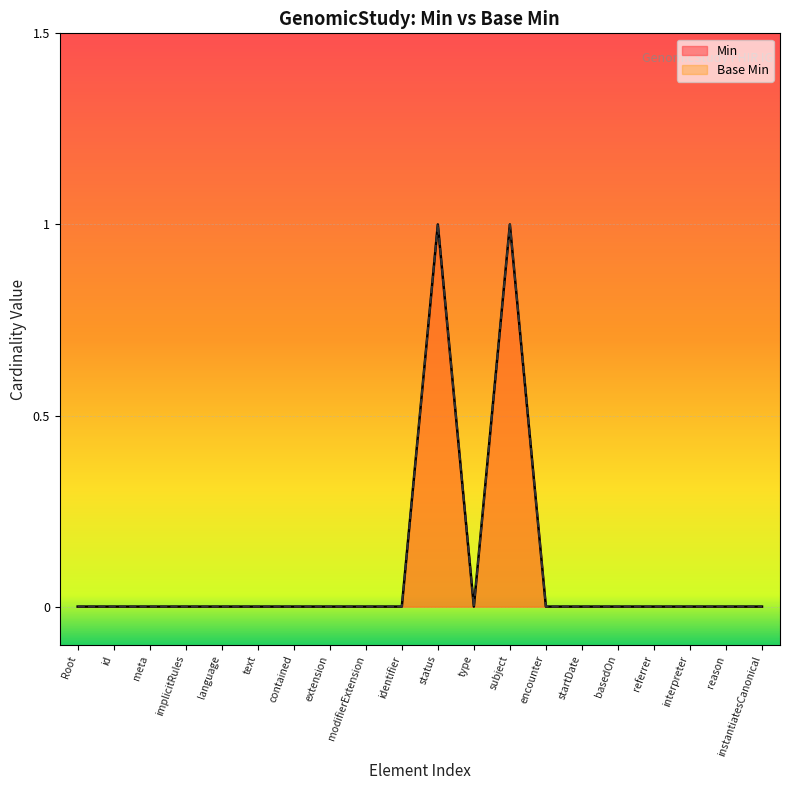

List the series in order of their peak value, highest first.

Min, Base Min